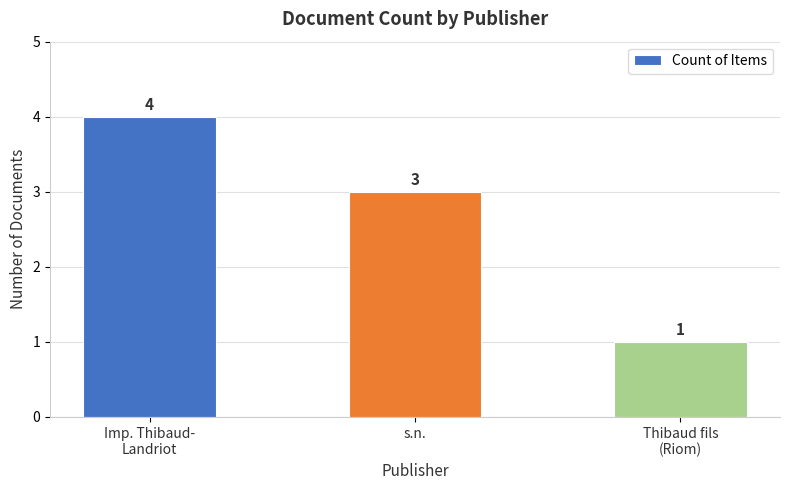

How many data points are less than 3?

1